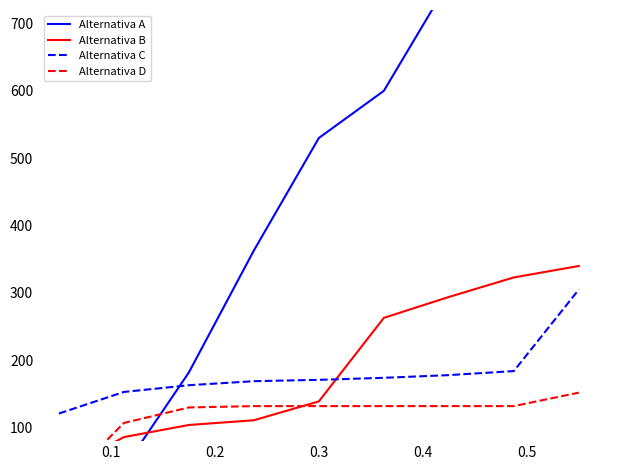

Between 0.0 and 0.4, which series saw the biggest shift?

Alternativa A